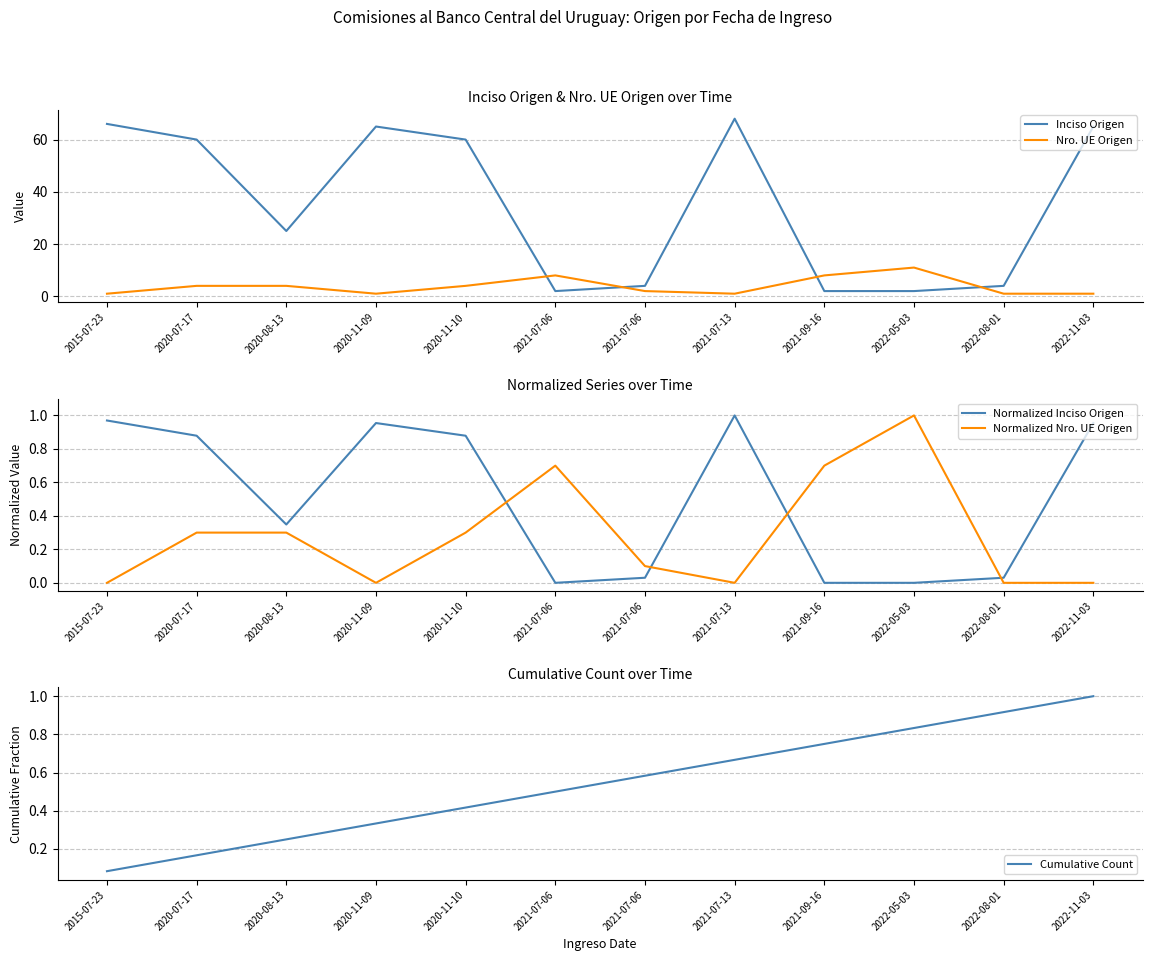

How many interior local peaks does the Nro. UE Origen series have?

2